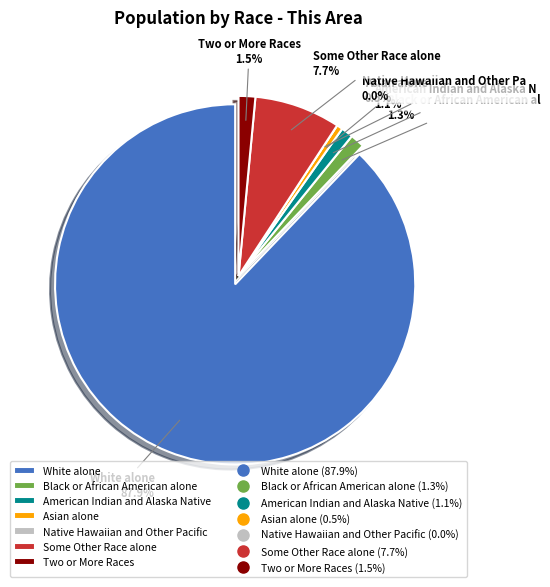

To the nearest percent, what is the average slice percentage?

14%